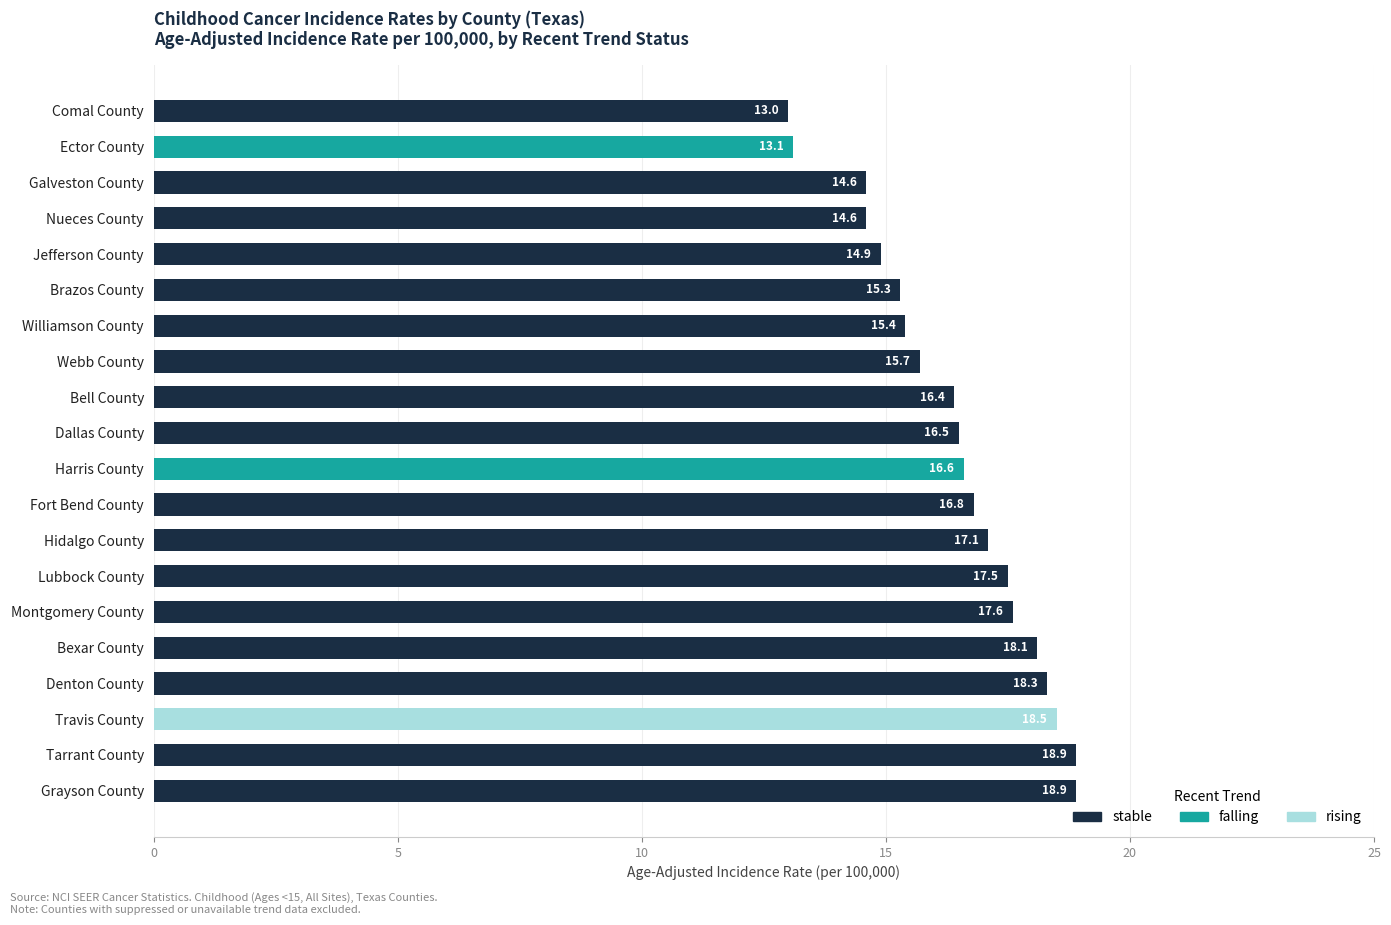

What is the value of the stable bar at the 6th from the left?

15.3